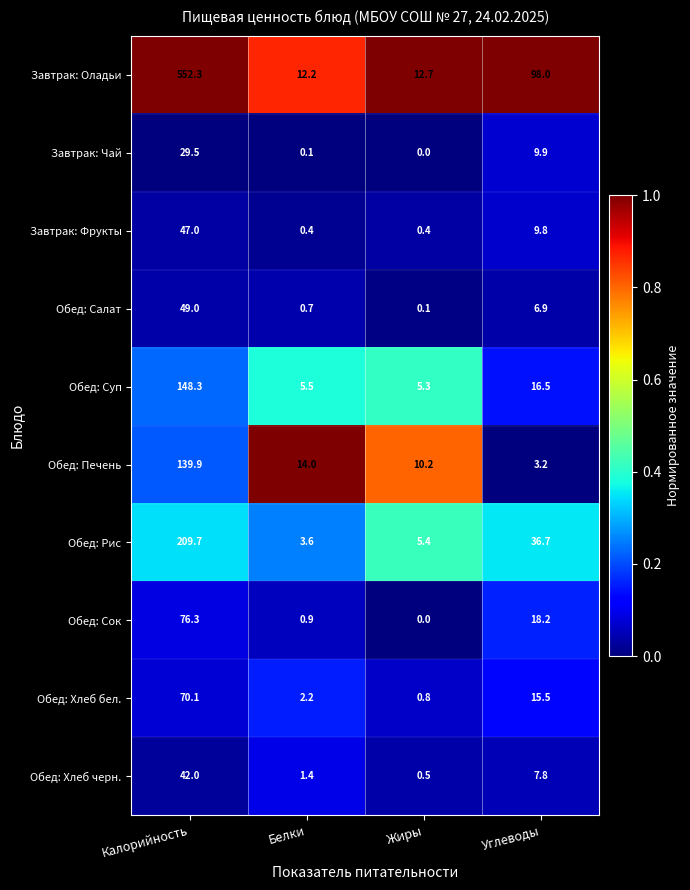

Is it true that Обед: Хлеб черн. equals 2.0 at Белки?

False